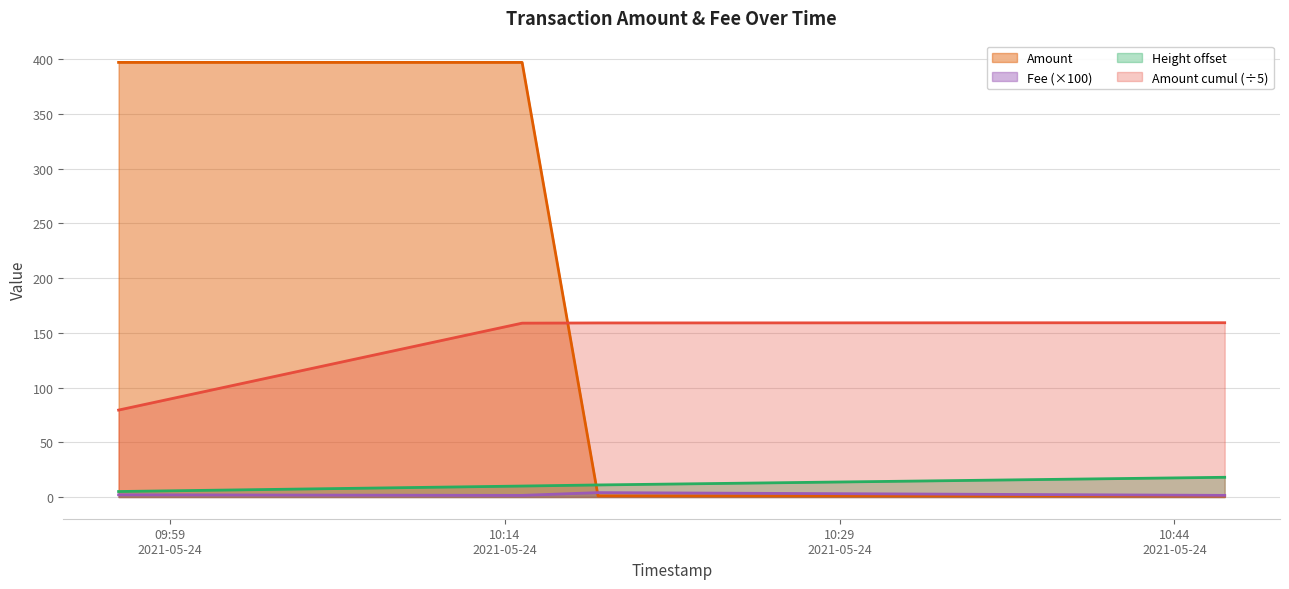

Which category has the lowest value across all series?

2021-05-24 10:46:15